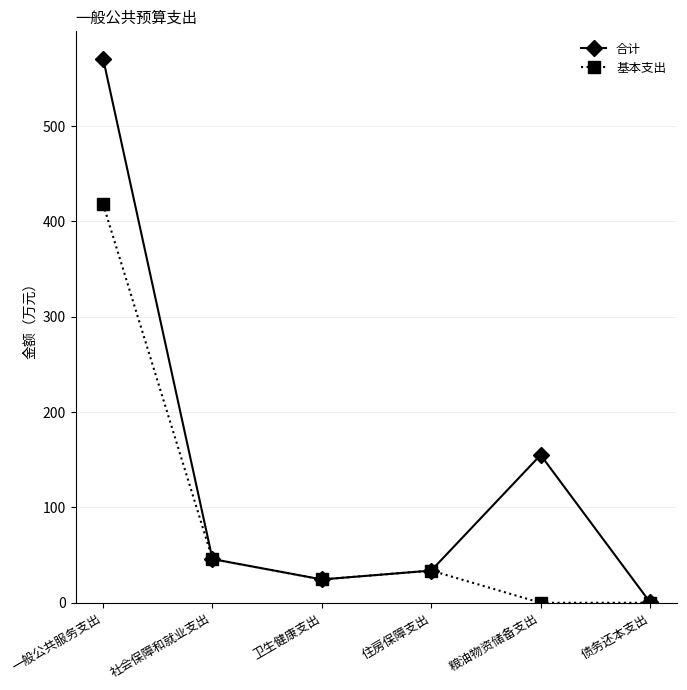

Which series changed the most between 一般公共服务支出 and 债务还本支出?

合计